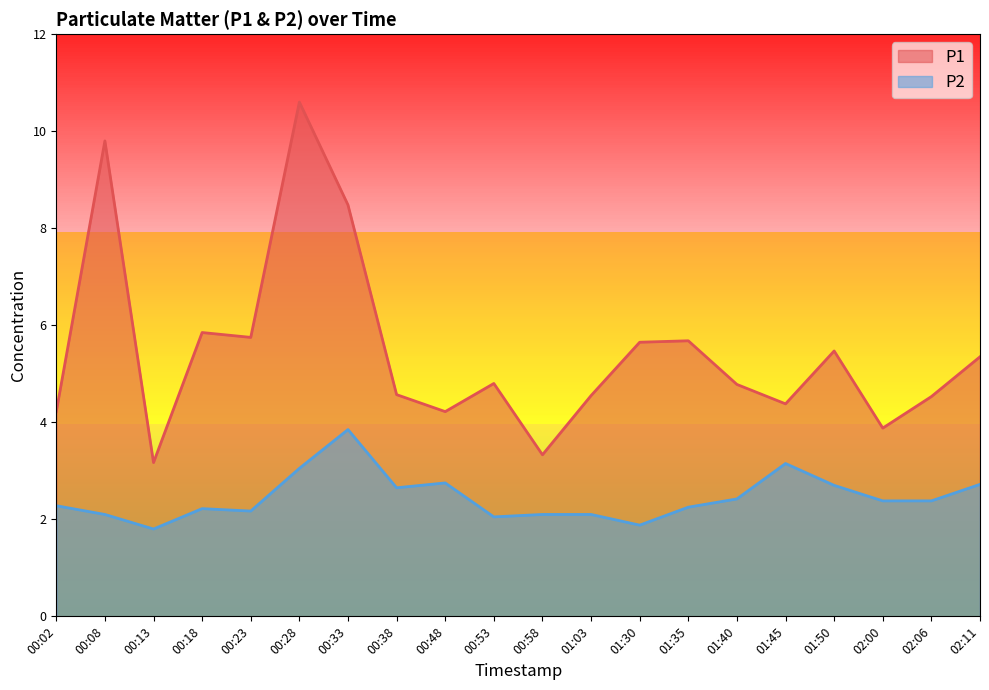

True or false: P1 has more than 0 points higher than both neighbors.

True